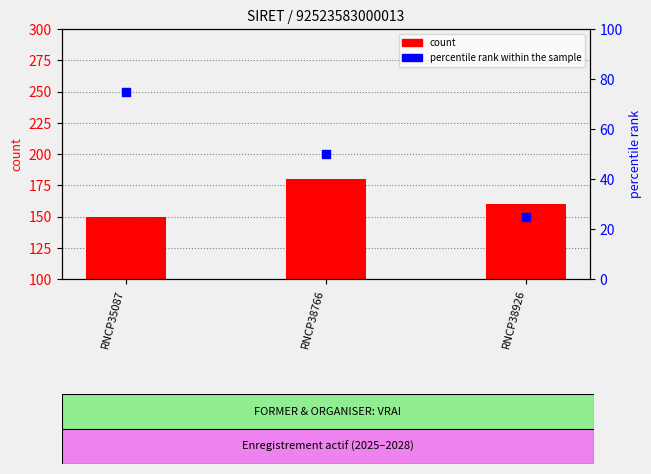

What are all the series names shown in the legend?

count, percentile rank within the sample